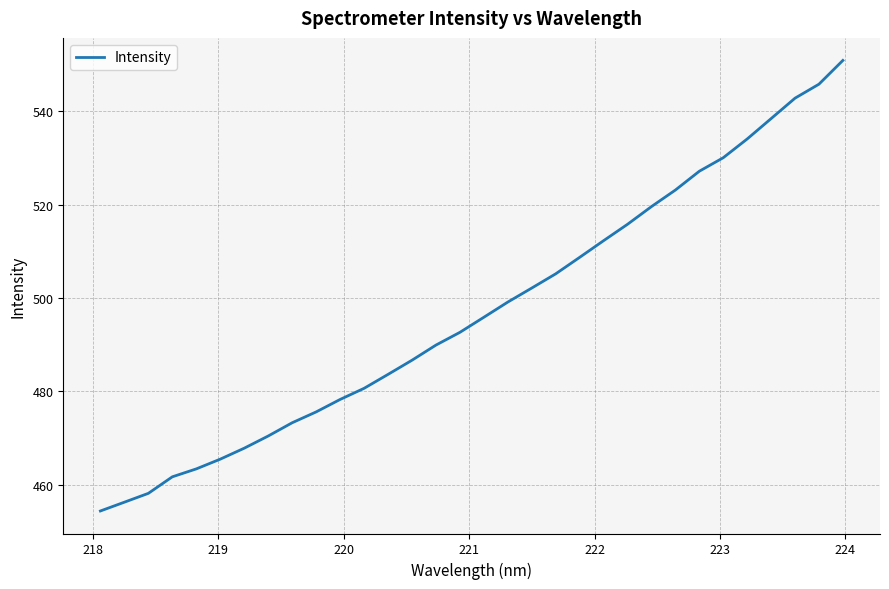

How many lines are shown in the chart?

1